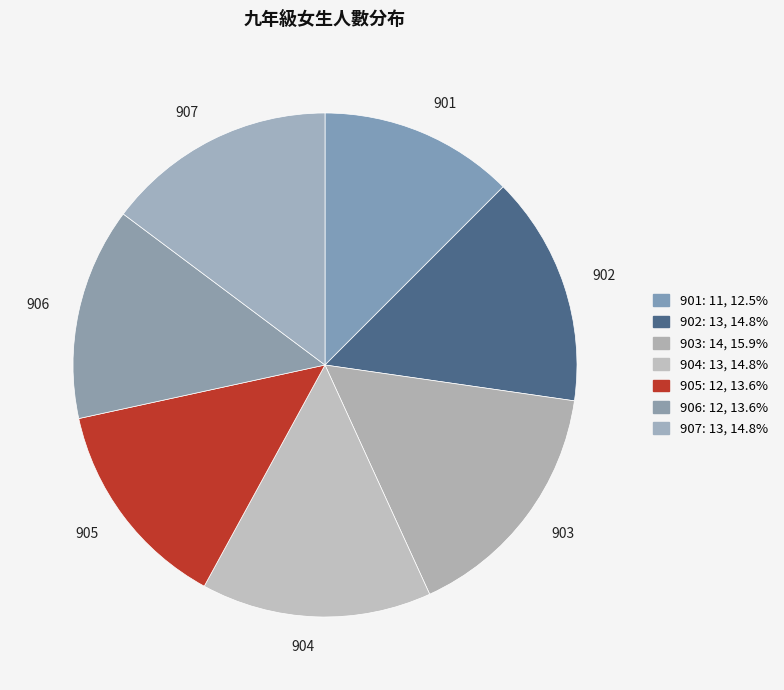

Is the sum of 905 and 901 greater than half?

No